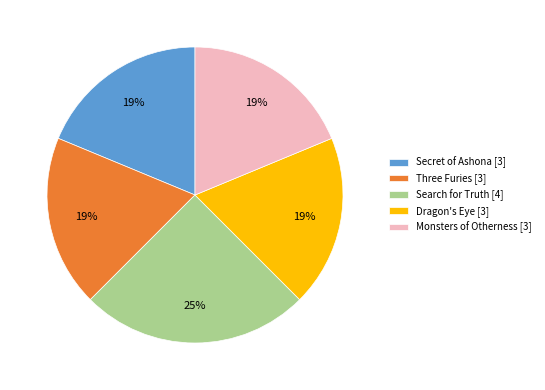

True or false: Dragon's Eye accounts for 19% of the total.

True